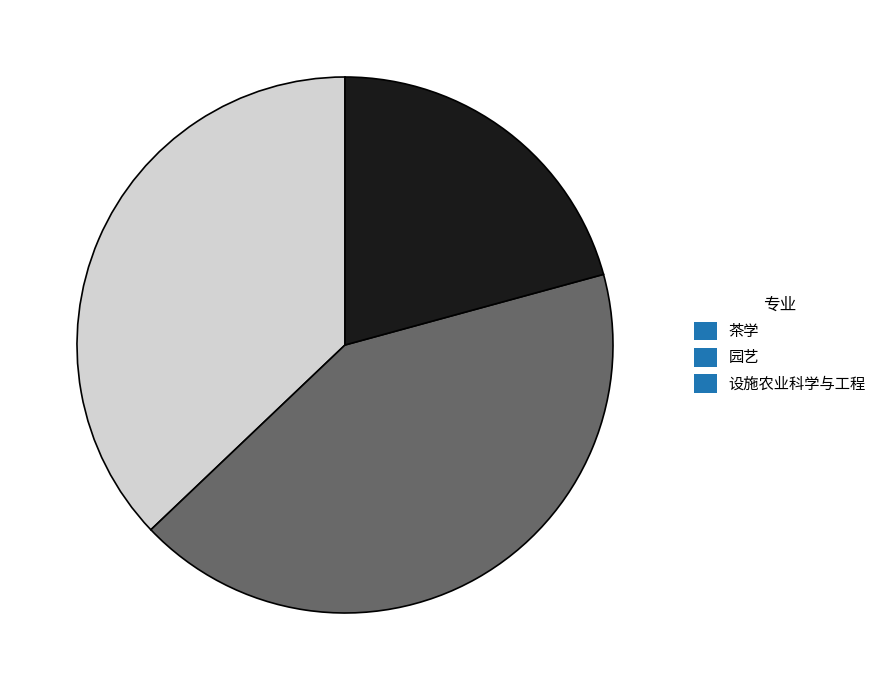

The 园艺 slice represents 42% of the pie. True or false?

True